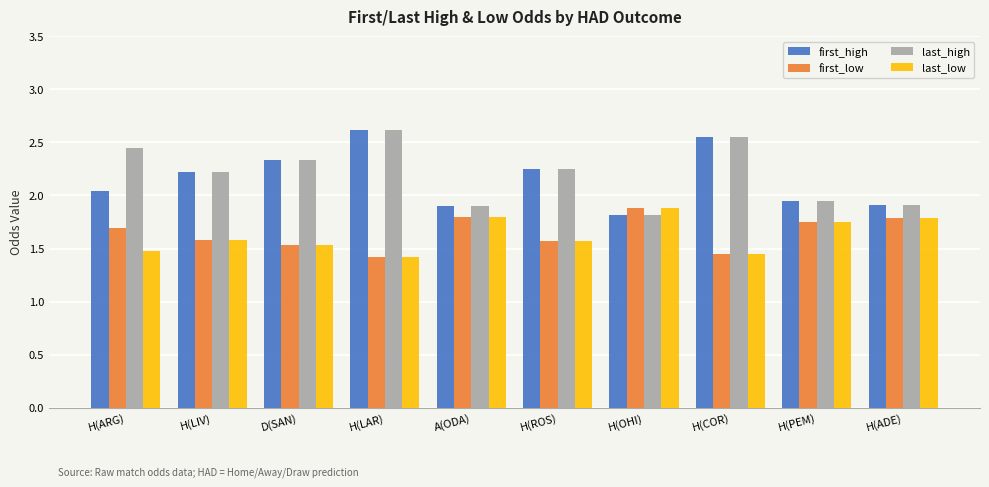

What is the sum of the last_low values at H(ADE) and D(SAN)?

3.3